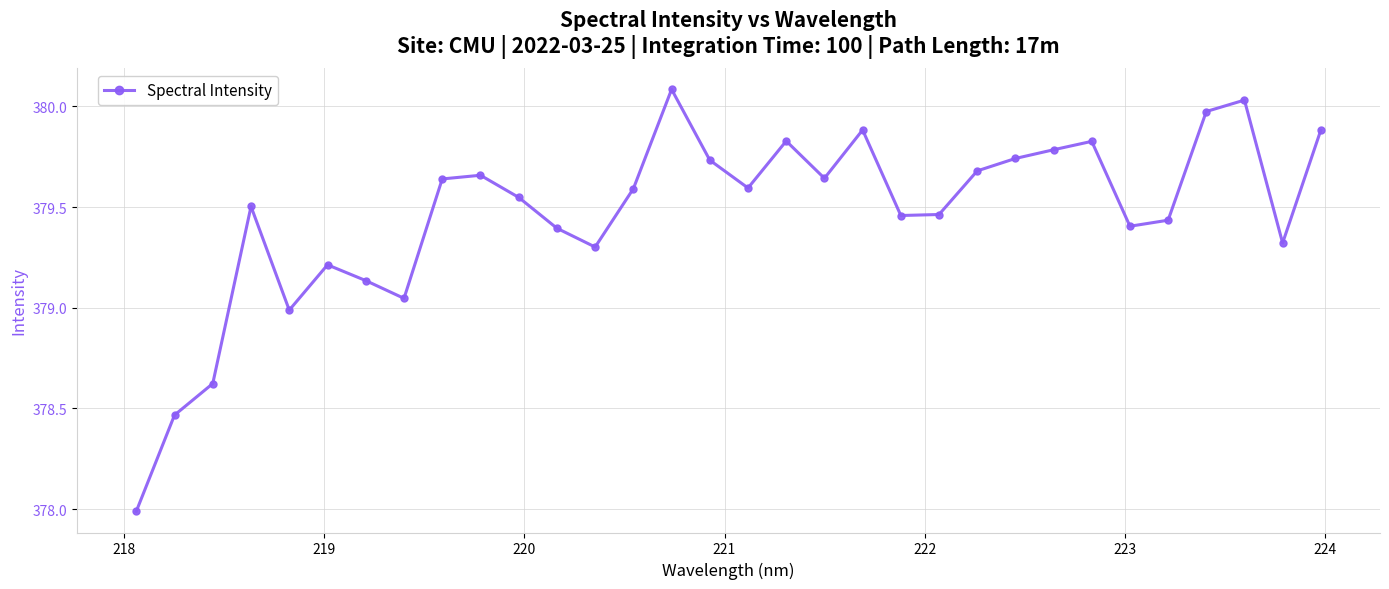

True or false: there are more than 1 points higher than both neighbors.

True